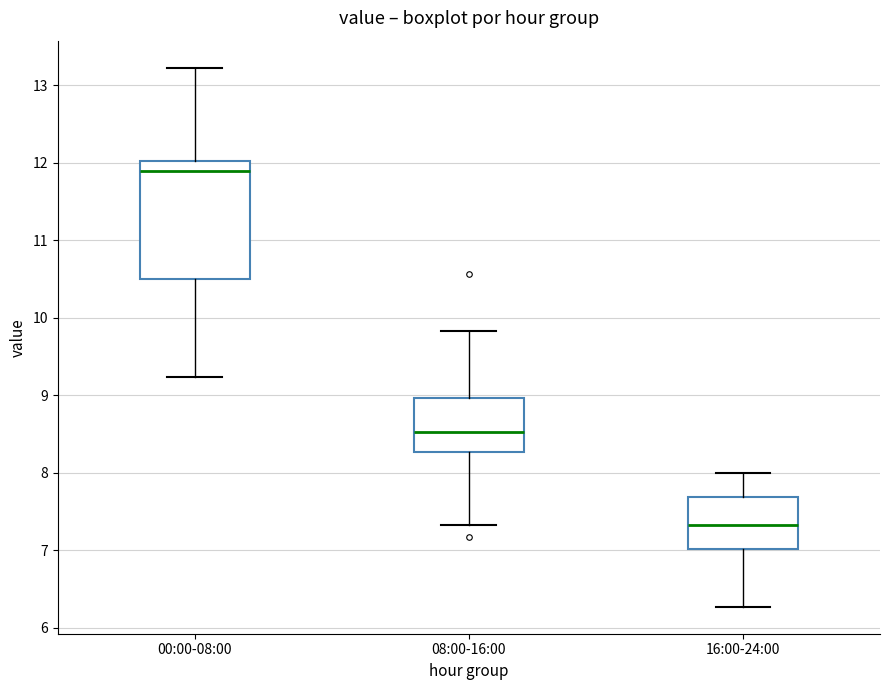

Which box's median line is the lowest?

16:00-24:00